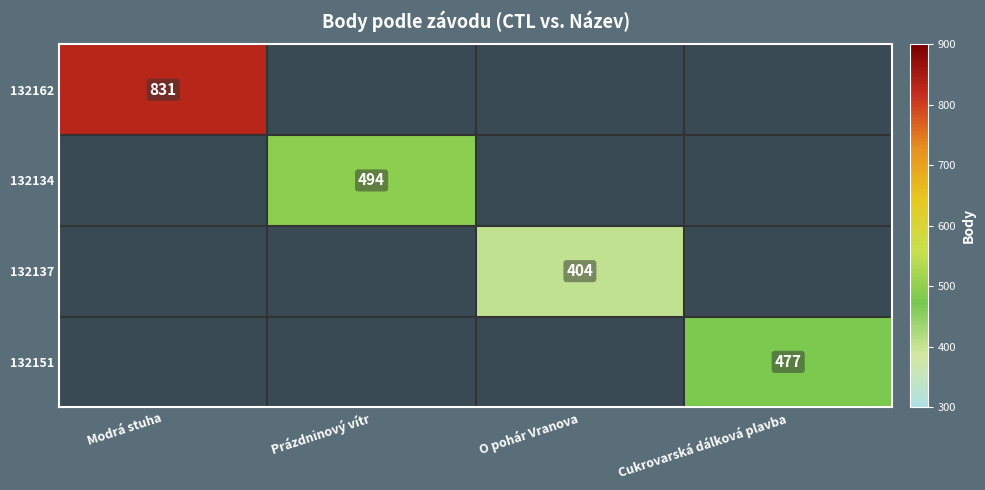

The value of 132134 at Prázdninový vítr is 494. True or false?

True